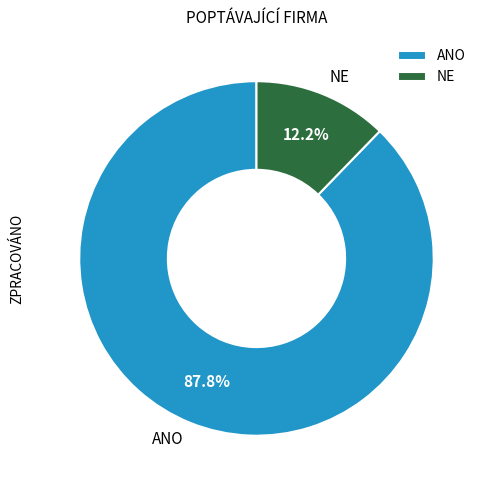

How many segments does this pie chart have?

2